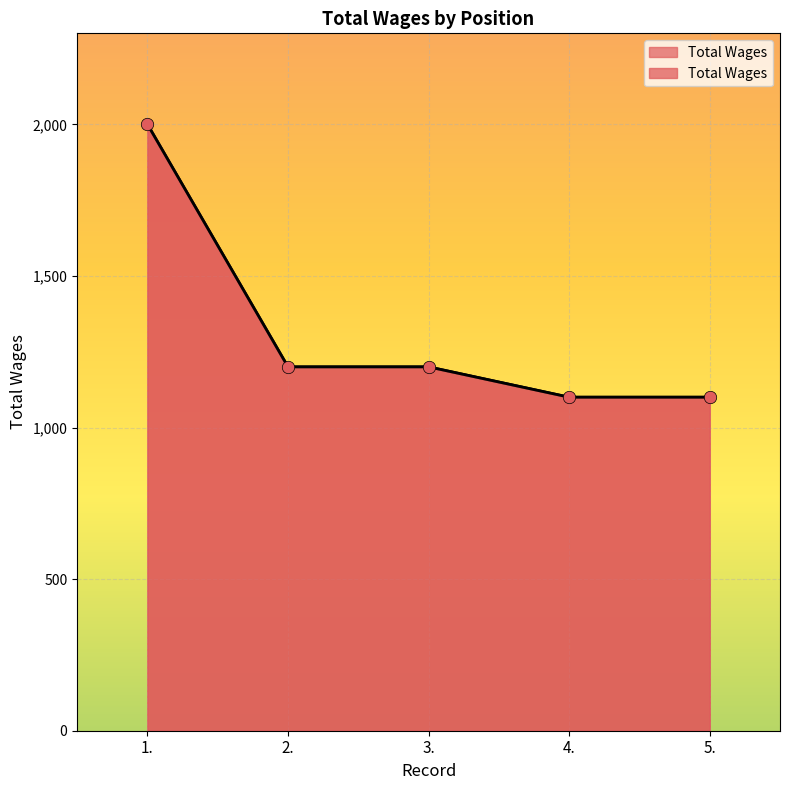

Approximately how many times larger is the value at 4. compared to 1.?

0.6